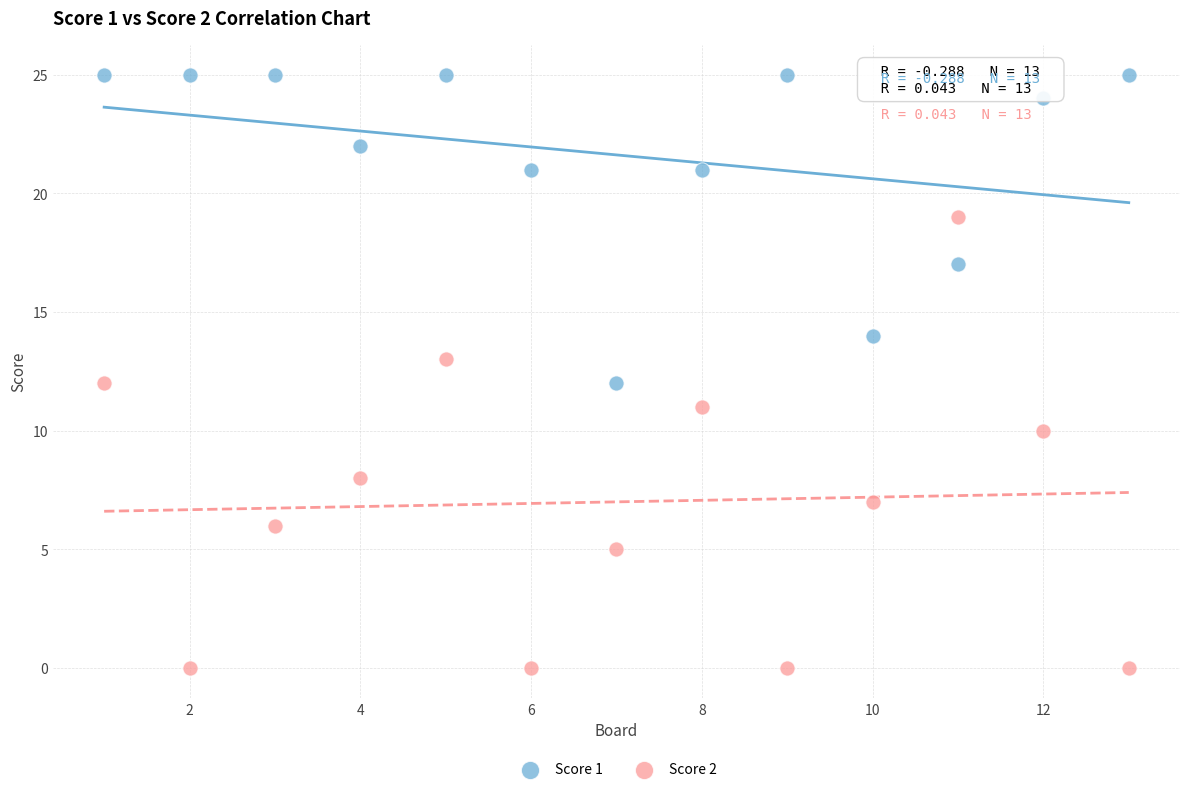

Which series contains the highest Y value?

Score 1